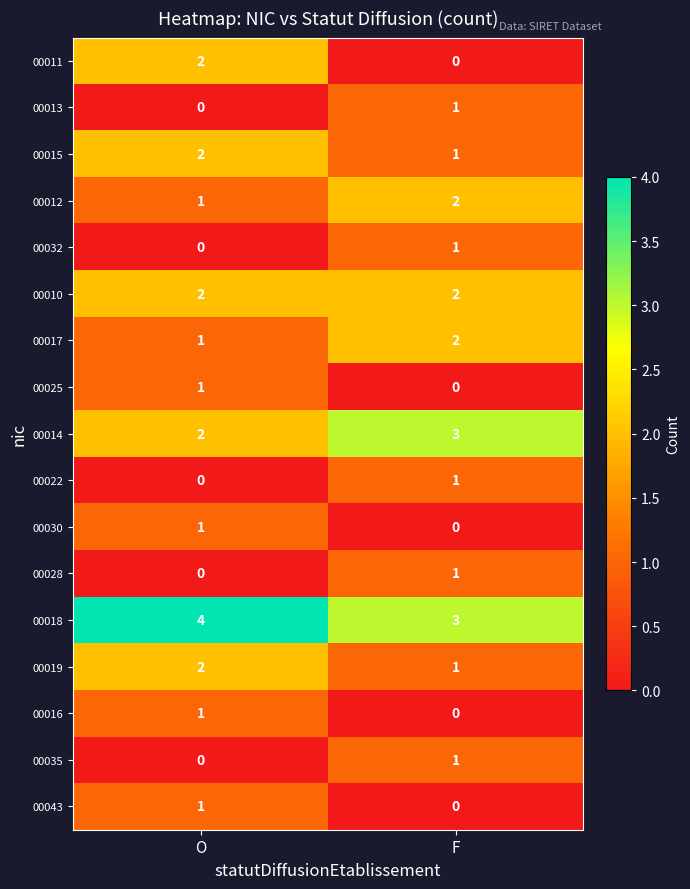

What is the difference between the highest and lowest values at F?

3